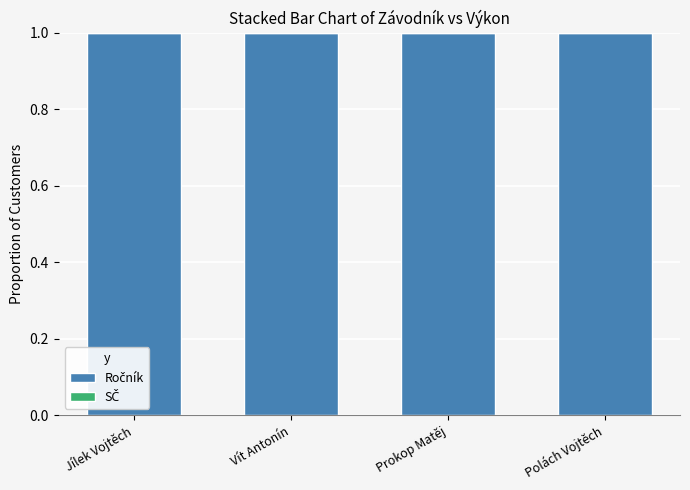

True or false: SČ has a value of 0 at Vít Antonín.

True